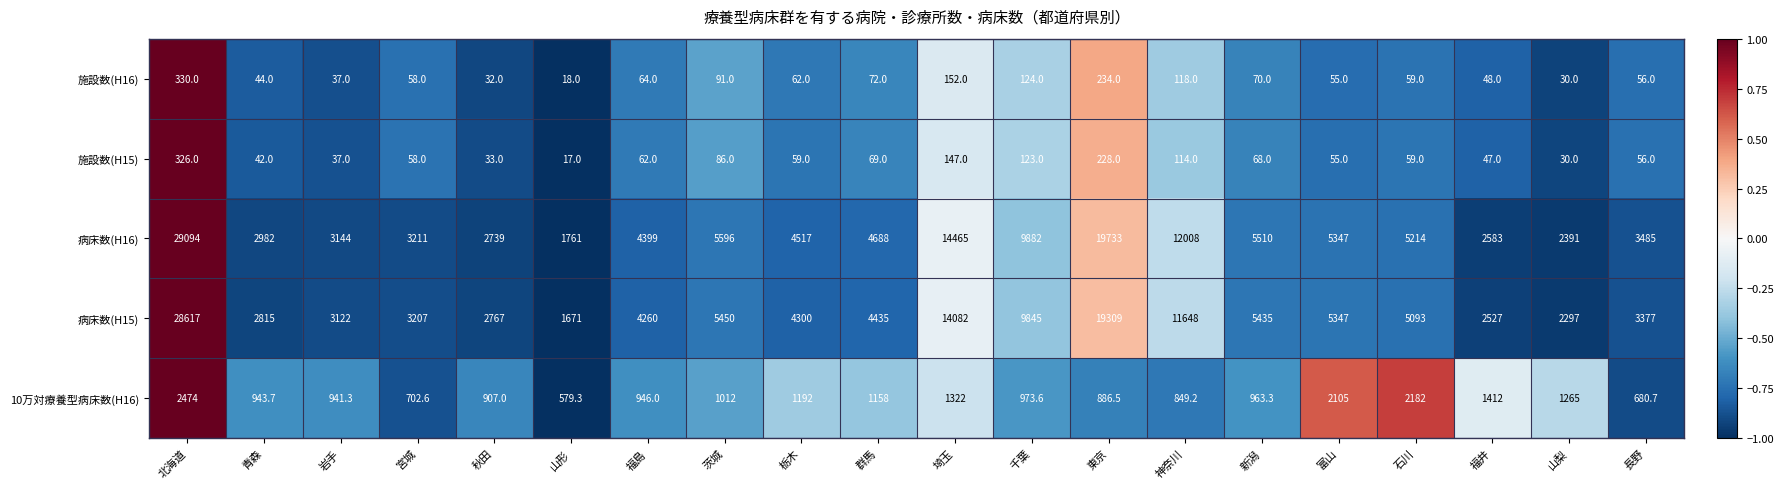

List the series in order of their peak value, highest first.

病床数(H16), 病床数(H15), 10万対療養型病床数(H16), 施設数(H16), 施設数(H15)